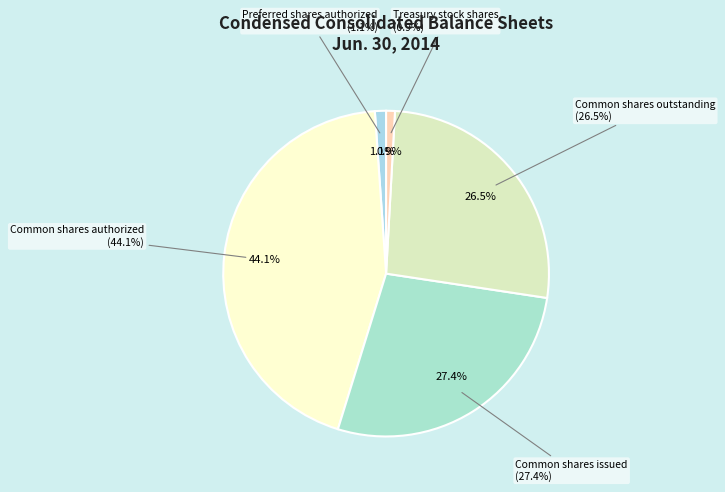

Which category has the biggest portion of the pie?

Common shares authorized